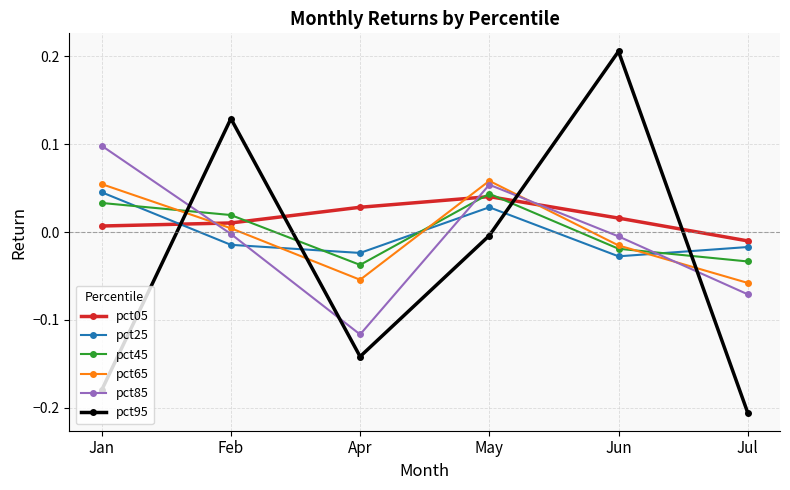

What is the total value across all series at Apr?

-0.3